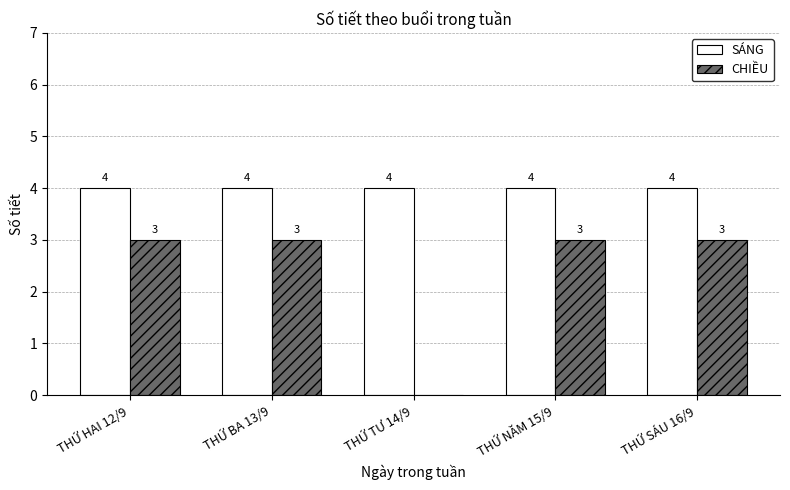

Which series has the largest total across all categories?

SÁNG